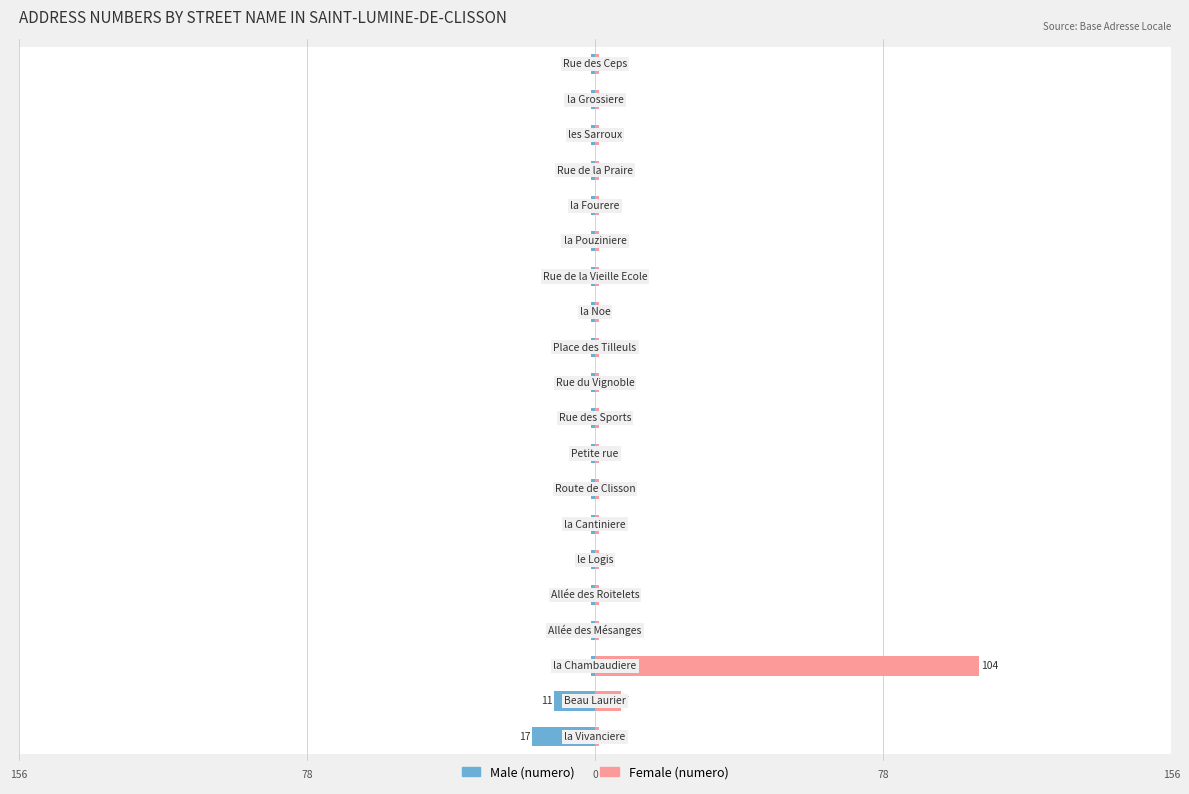

Which series has the widest spread of values?

Female